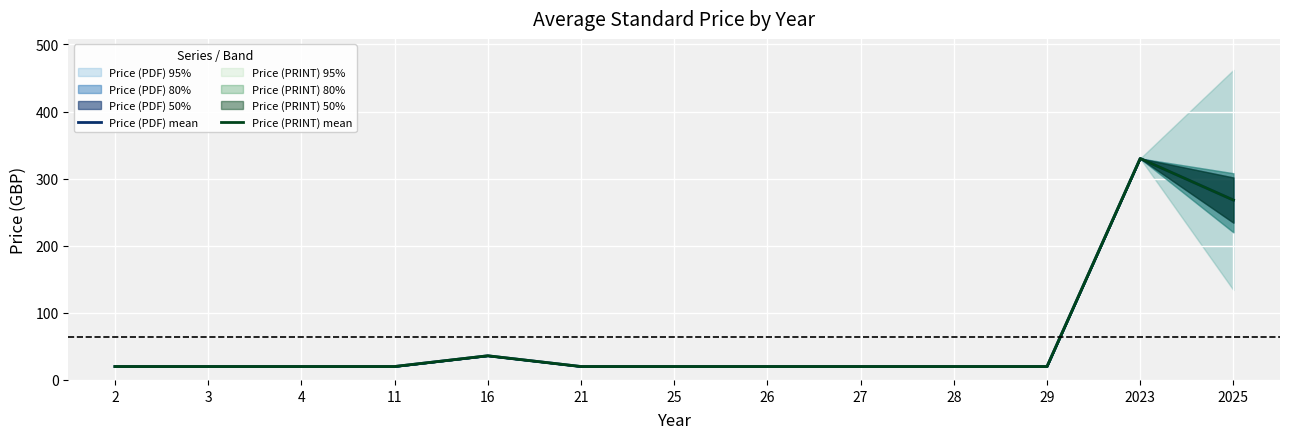

Which label corresponds to the smallest value in the chart?

2